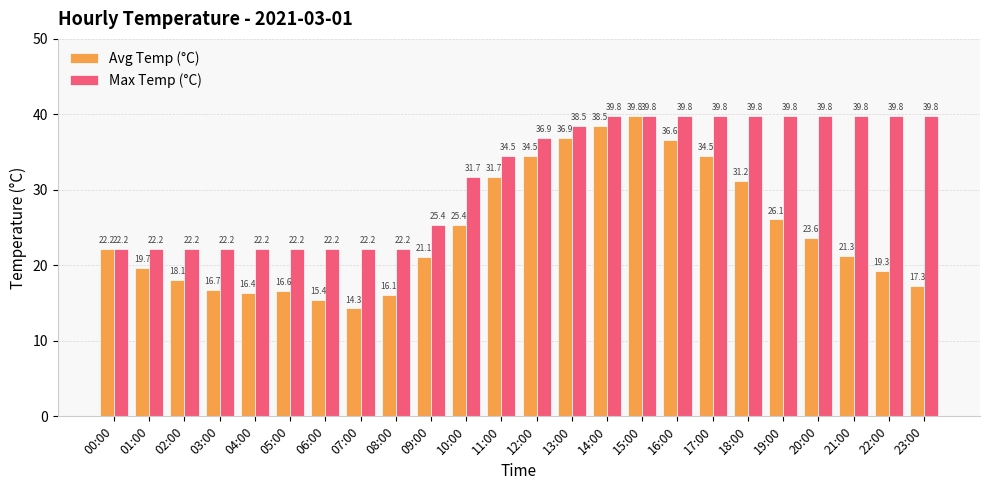

At which category does the chart reach its minimum across all series?

07:00